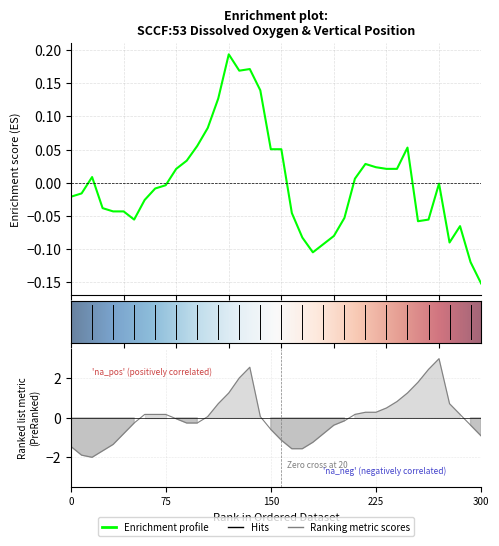

How many interior local peaks does the dissolvedOxygen(ug/l) series have?

7